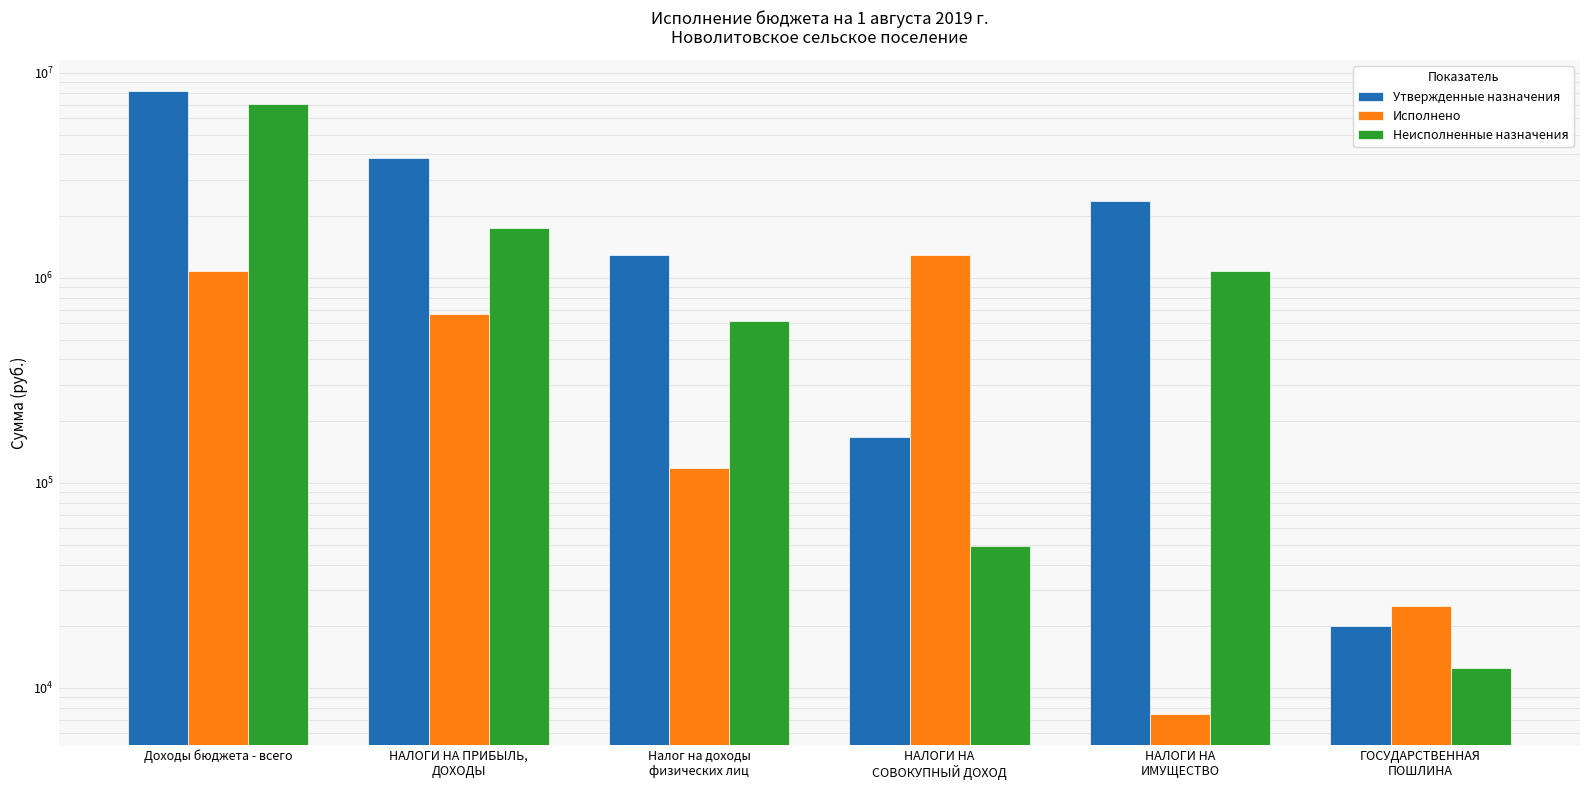

Which series has the largest total across all categories?

Утвержденные назначения